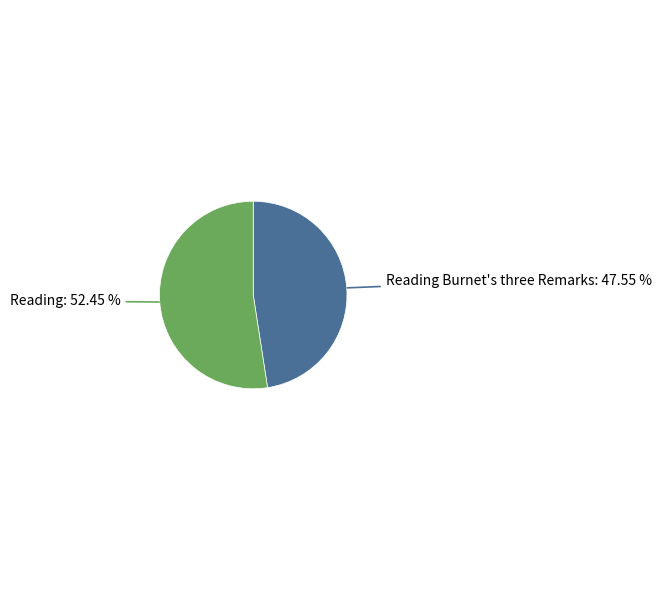

To the nearest percent, what portion does Reading represent?

52%